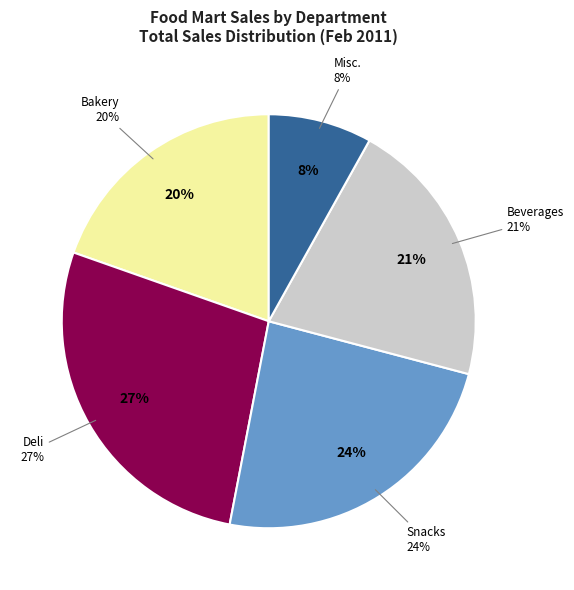

Which category has the biggest portion of the pie?

Deli